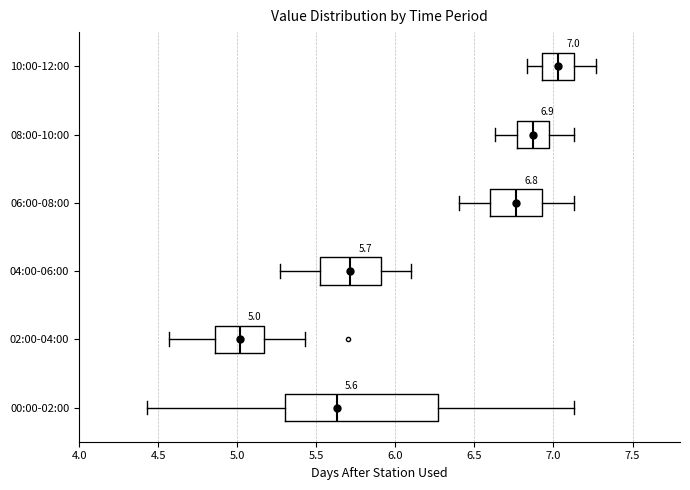

Which box has the furthest to the left median line?

02:00-04:00